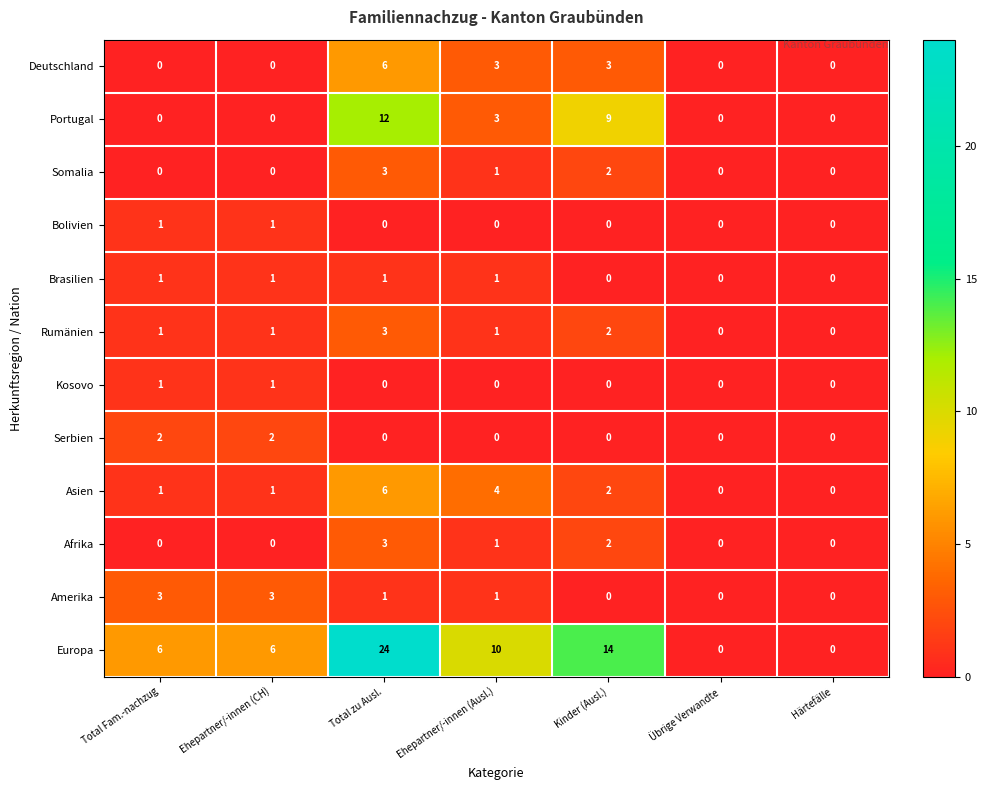

What is the total value across all series at Total Fam.-nachzug?

16